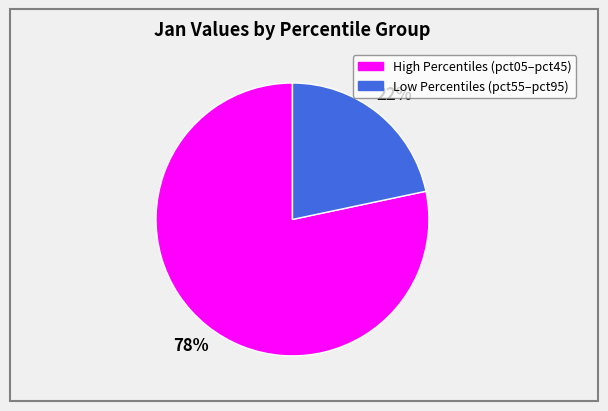

Does any single category account for the majority?

Yes